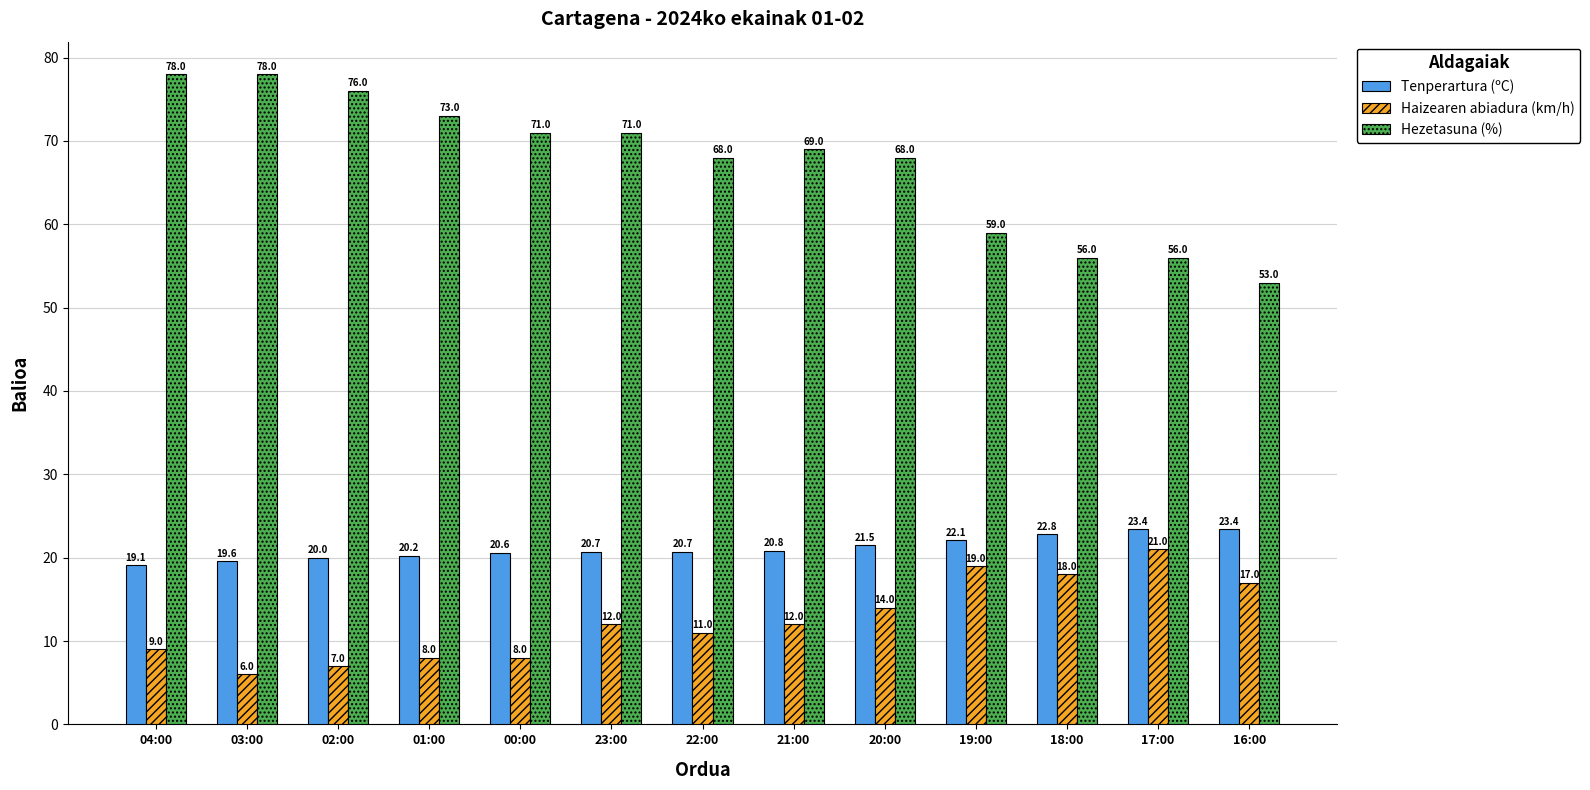

What is the smallest value displayed?

6.0